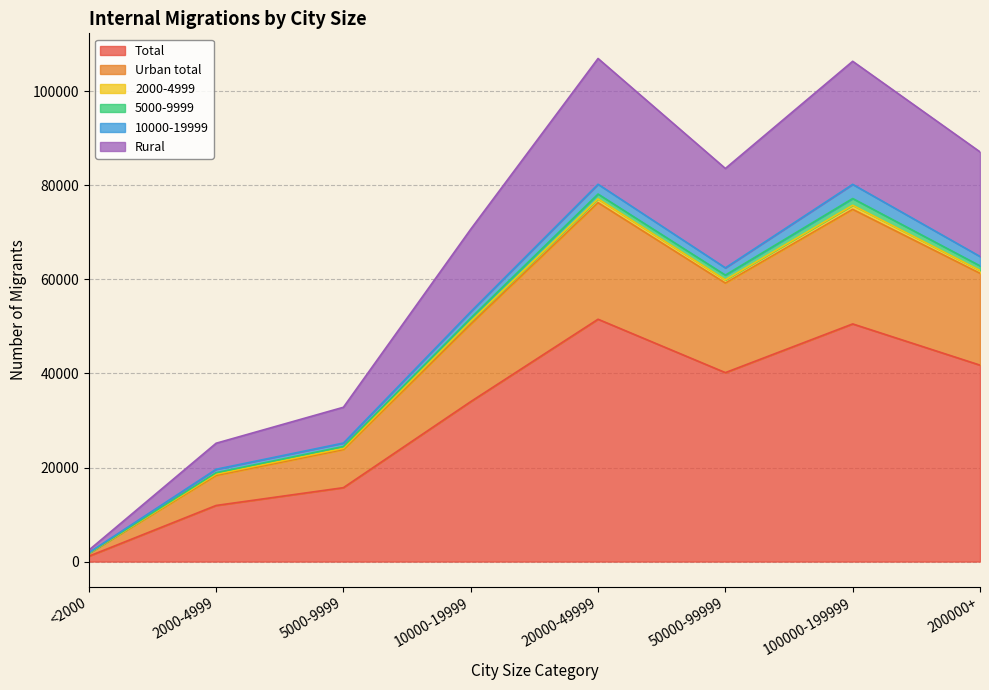

How many data points in Total are less than 40176?

4